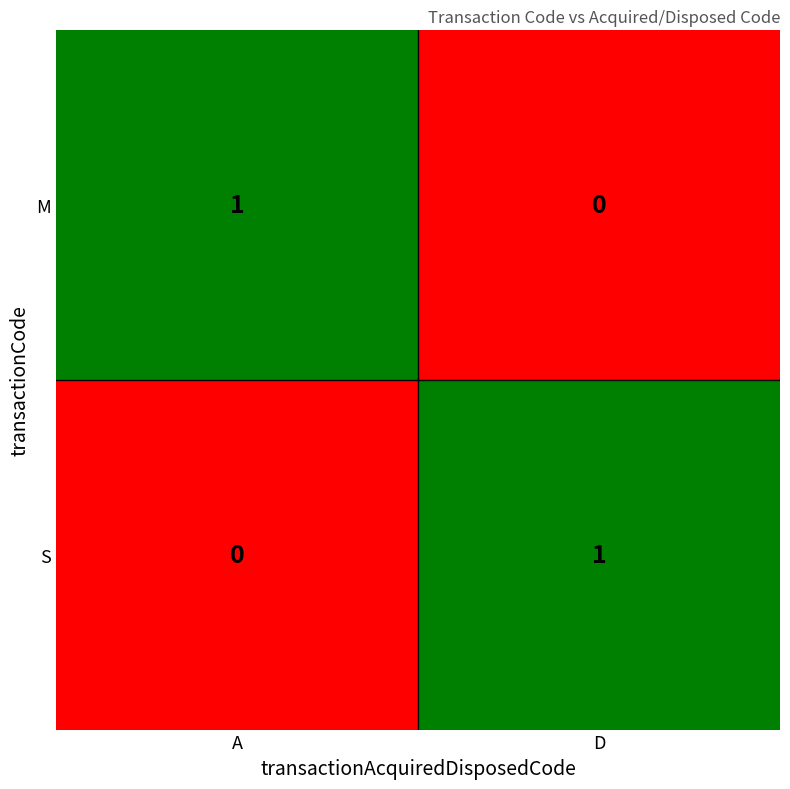

Which category has the lowest value in the M series?

D